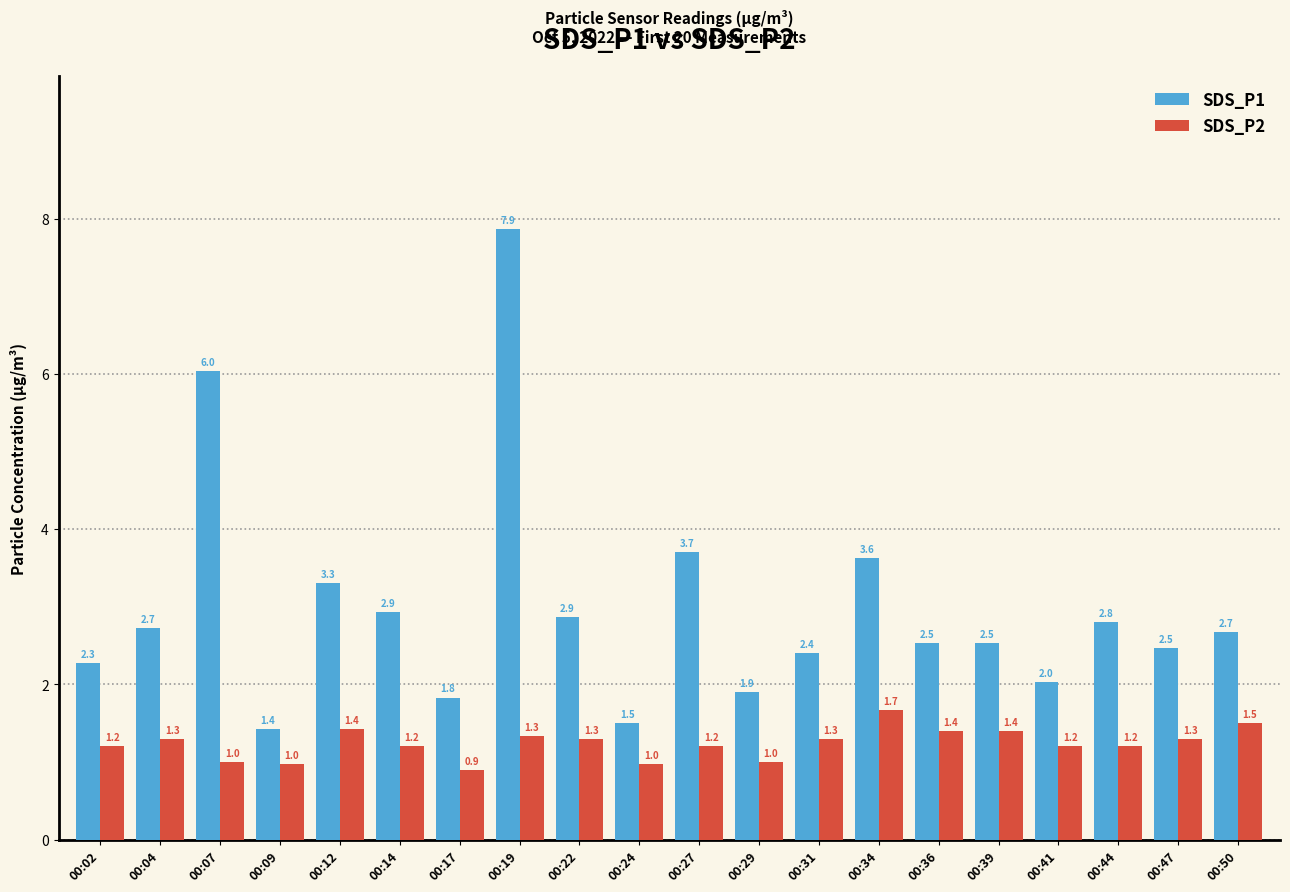

What is the greatest value displayed?

7.9